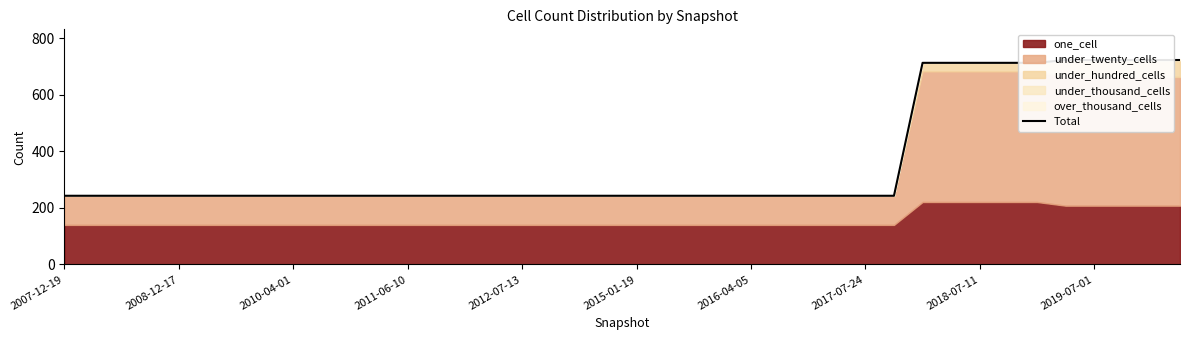

Between 12 and 34, which is larger?

34